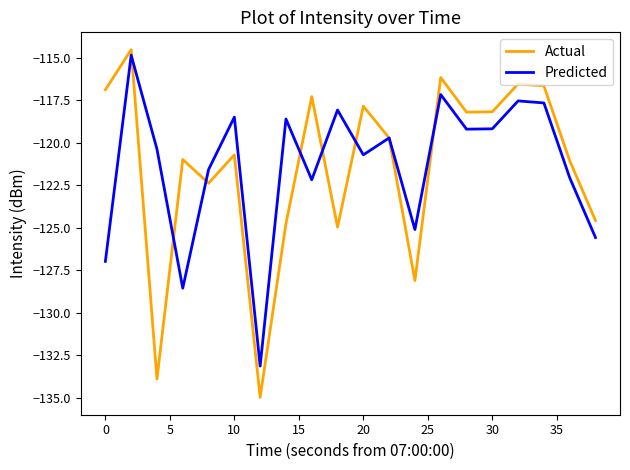

True or false: Predicted has more than 0 interior local peaks.

True